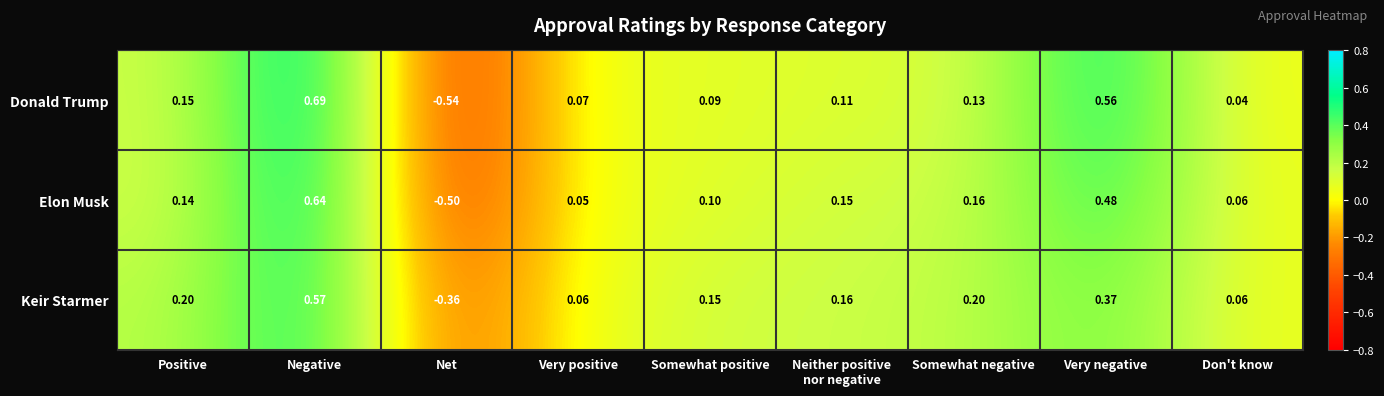

Which category has the highest value across all series?

Negative